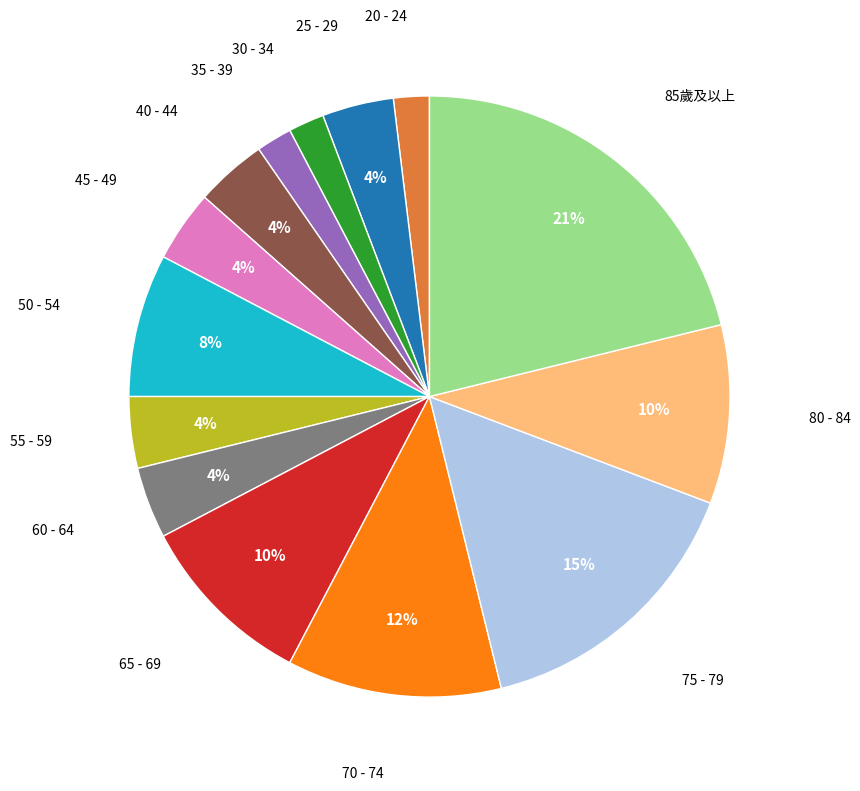

Is there a majority slice in this chart?

No